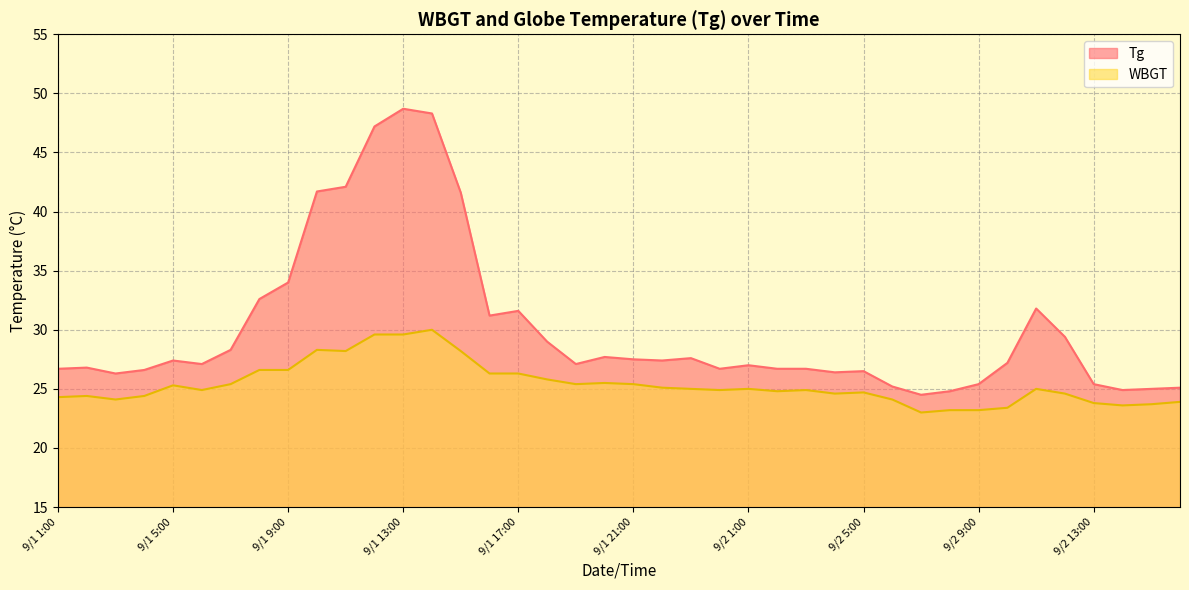

What is the maximum value shown in the chart?

48.7